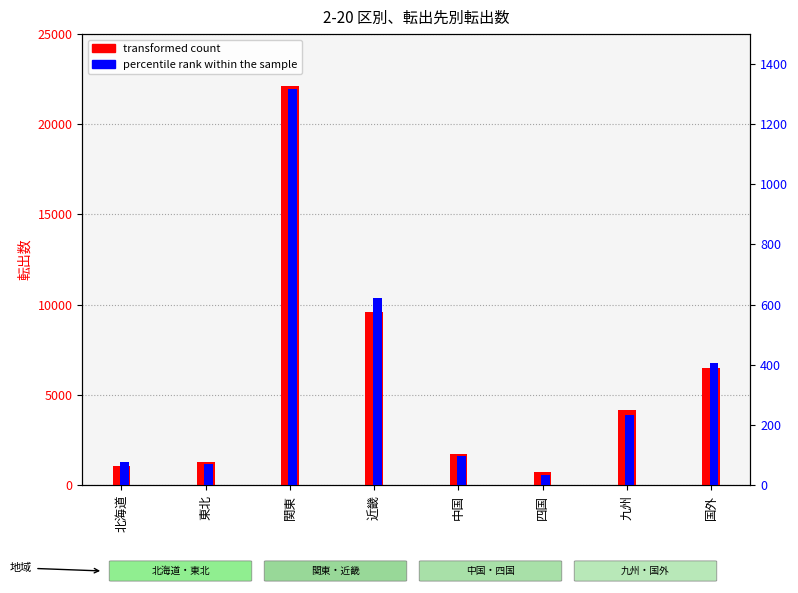

What are all the series names shown in the legend?

transformed count, percentile rank within the sample